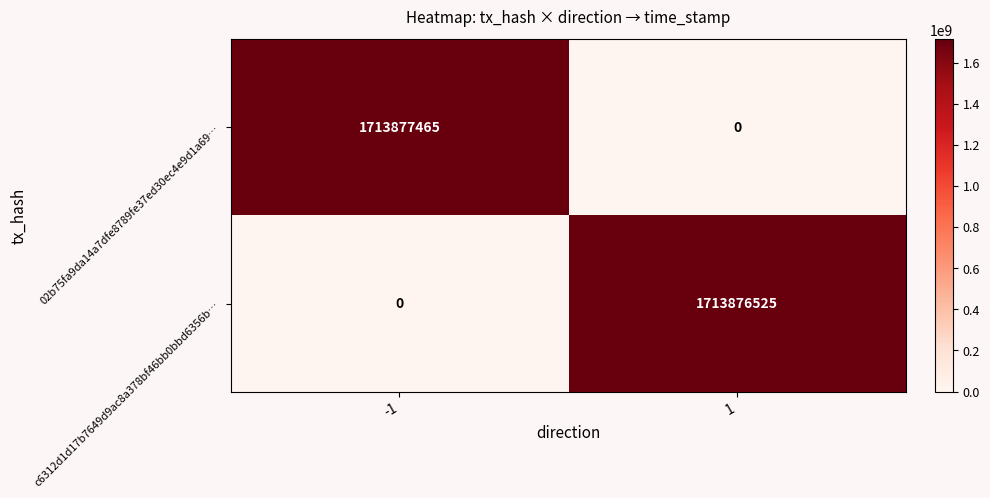

Is it true that c6312d1d17b7649d9ac8a378bf46bb0bbd6356b… equals 1713876525 at 1?

True